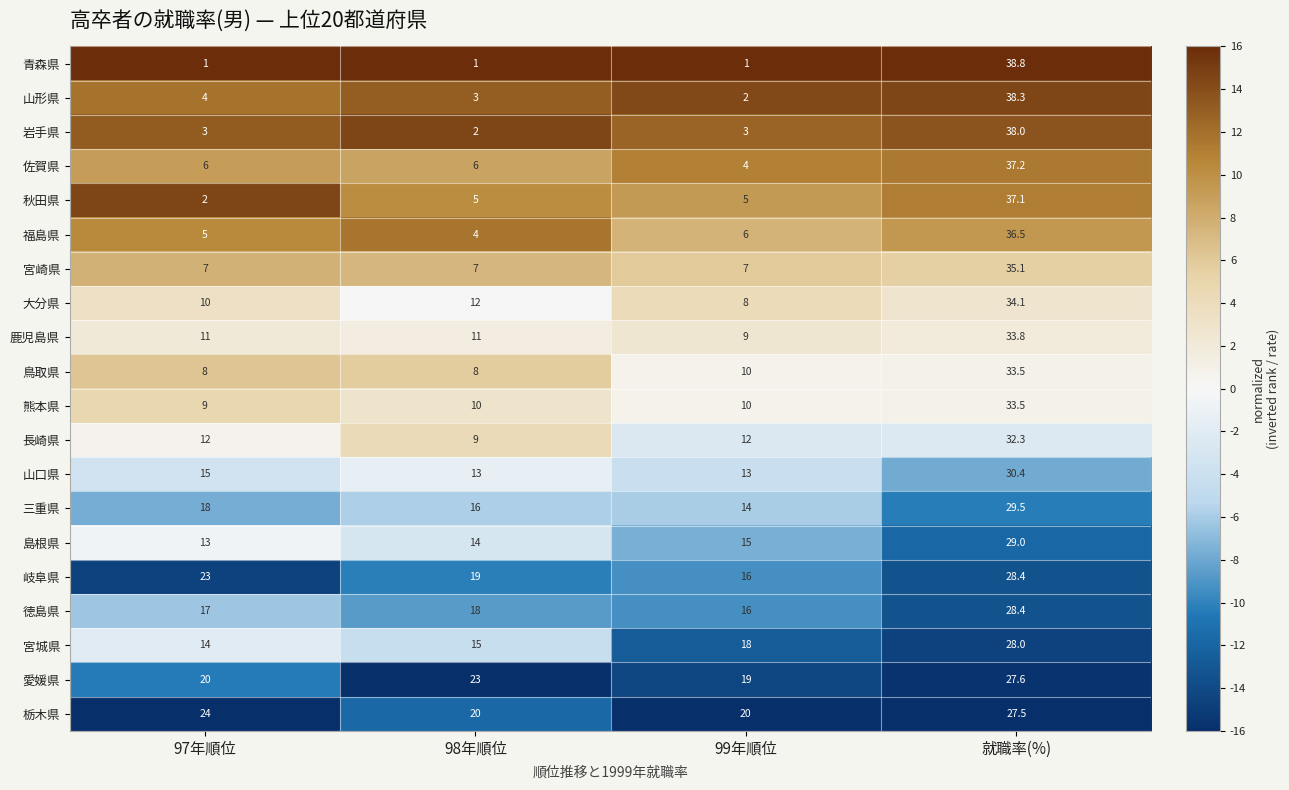

Rank the categories by 宮城県 value from lowest to highest.

97年順位, 98年順位, 99年順位, 就職率(%)